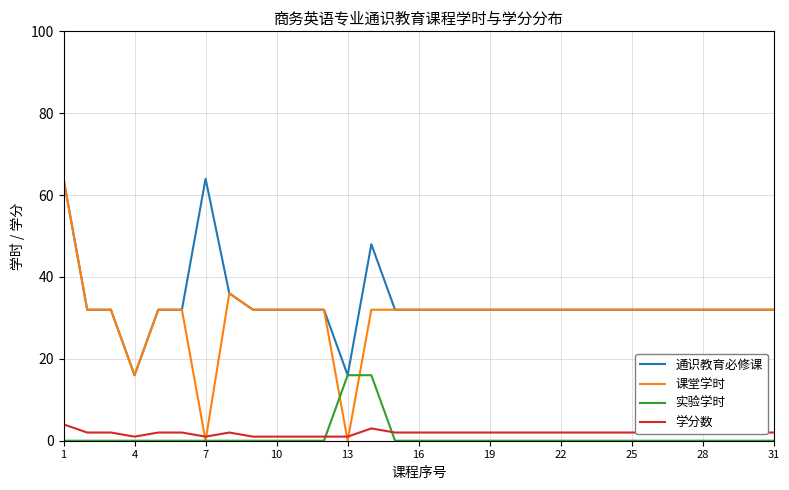

Which series has the widest spread of values?

课堂学时